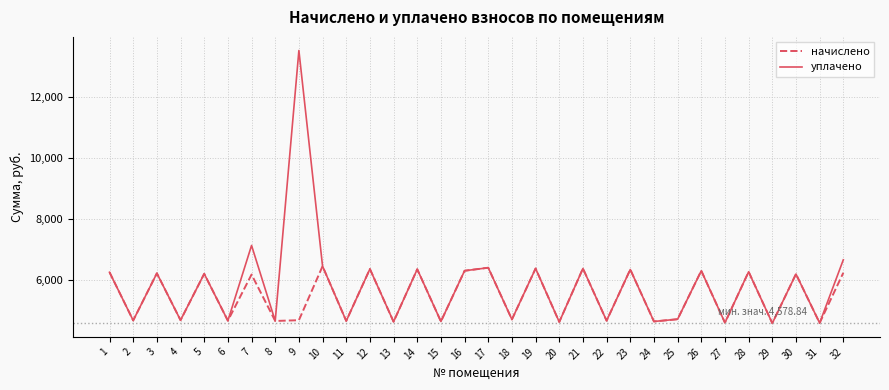

At which category is the sum across all series the highest?

9